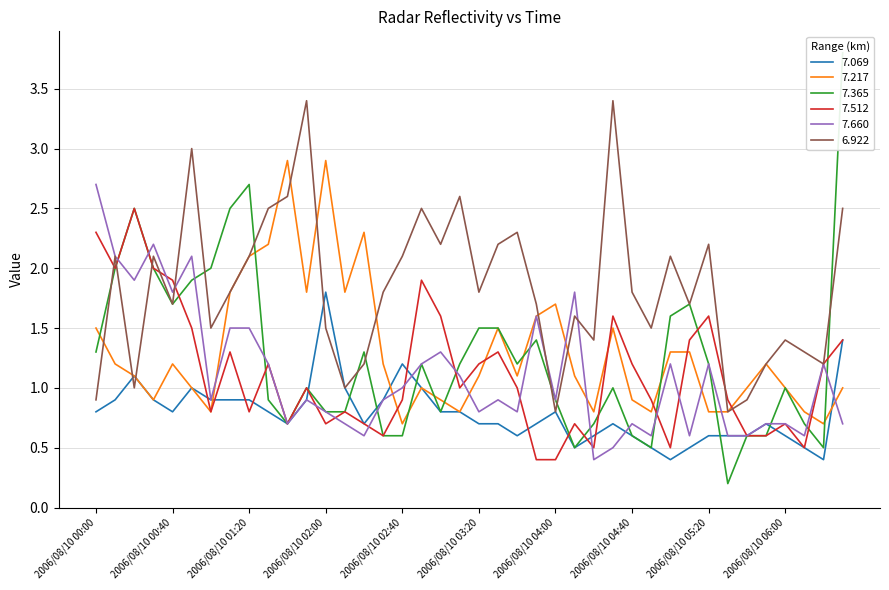

What is the sum of the 7.217 values at 2006/08/10 03:50 and 2006/08/10 05:50?

2.8